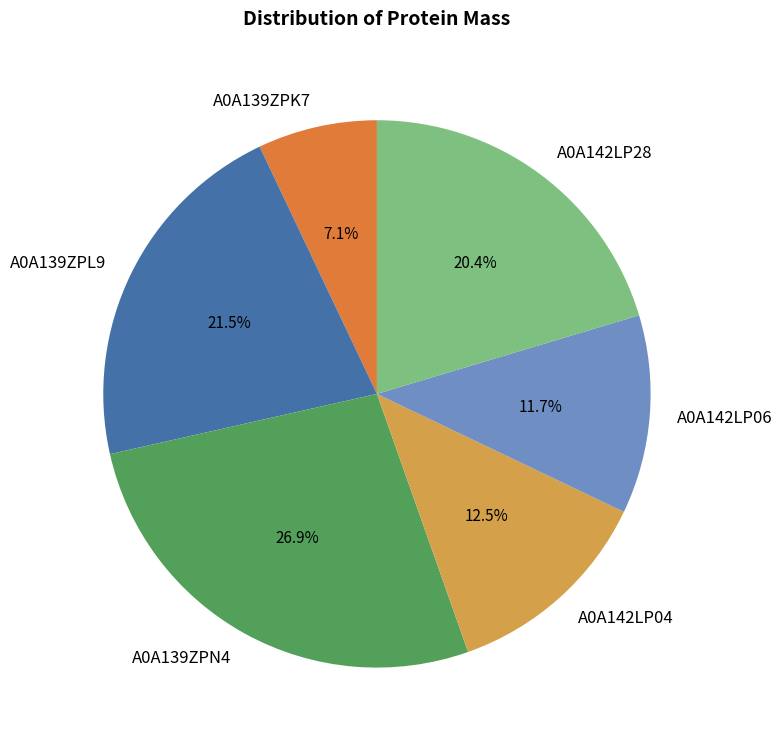

Rank the categories by value from highest to lowest.

A0A139ZPN4, A0A139ZPL9, A0A142LP28, A0A142LP04, A0A142LP06, A0A139ZPK7